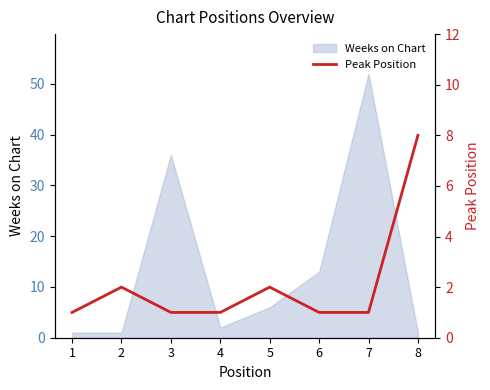

The value at 4 is 1. True or false?

True